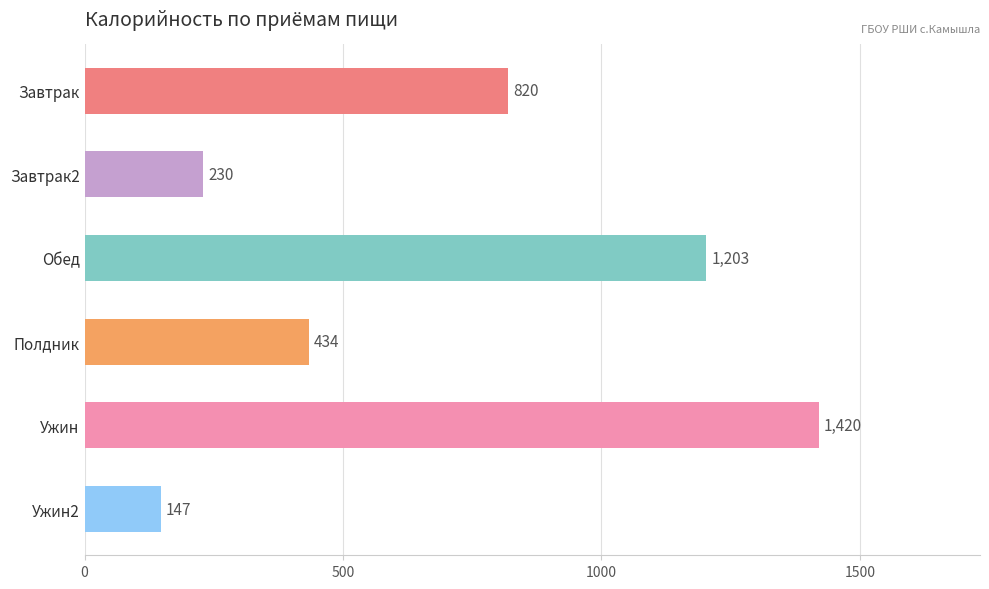

Which category has the lowest value across all series?

Ужин2